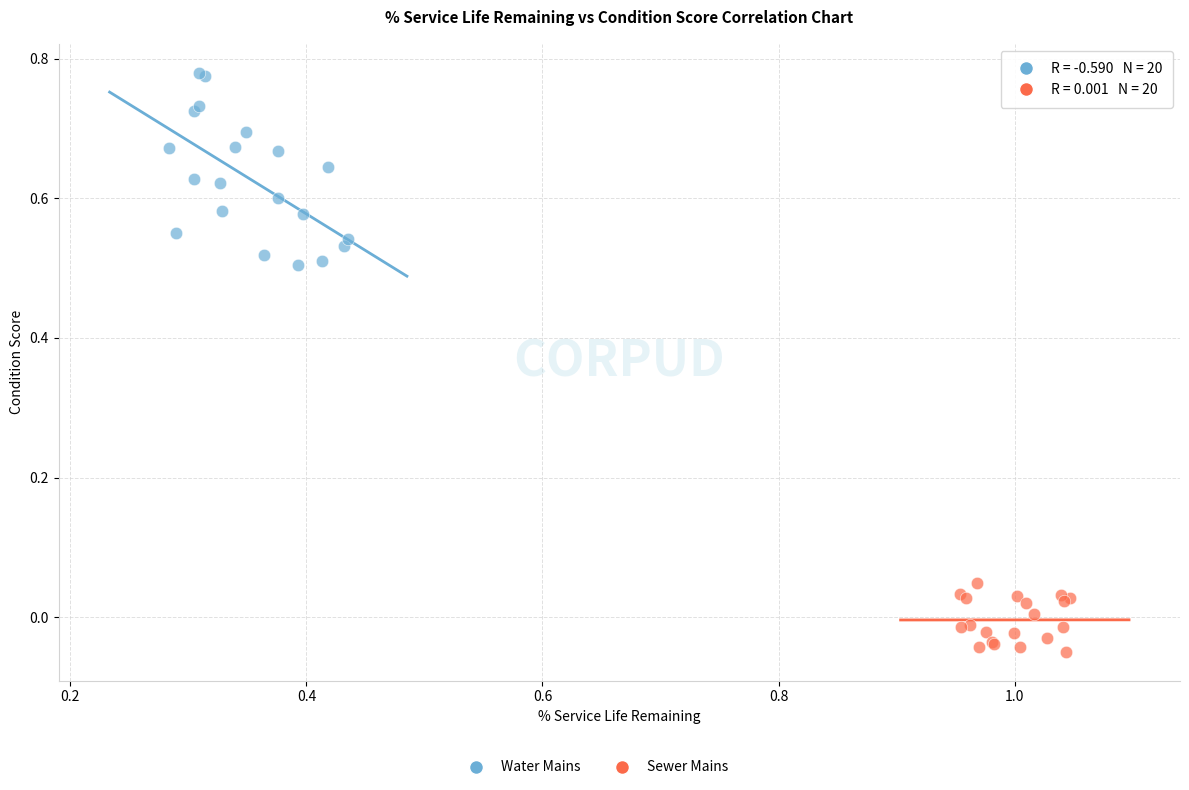

Which series contains the lowest Y value?

Sewer Mains